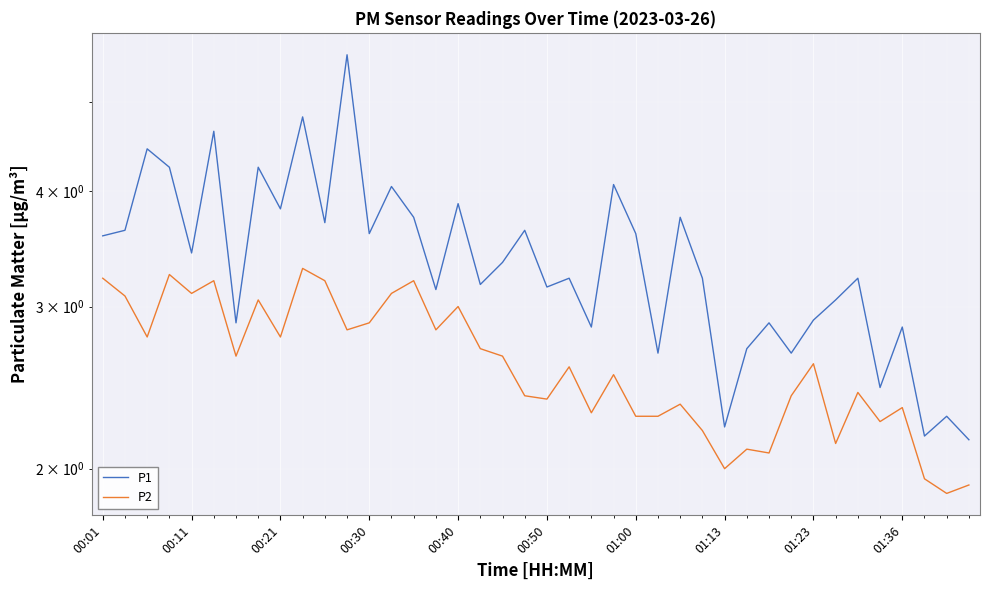

What is the sum of all P1 values?

135.7